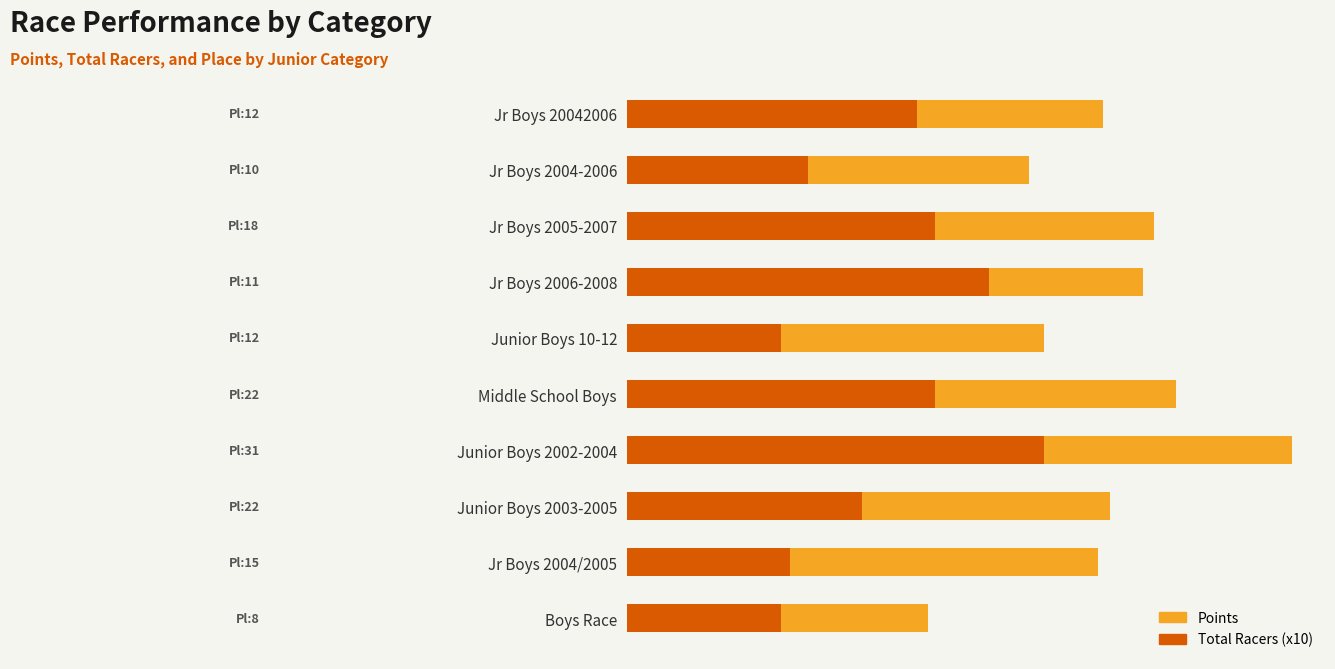

What is the approximate value of Points at Middle School Boys?

266.3